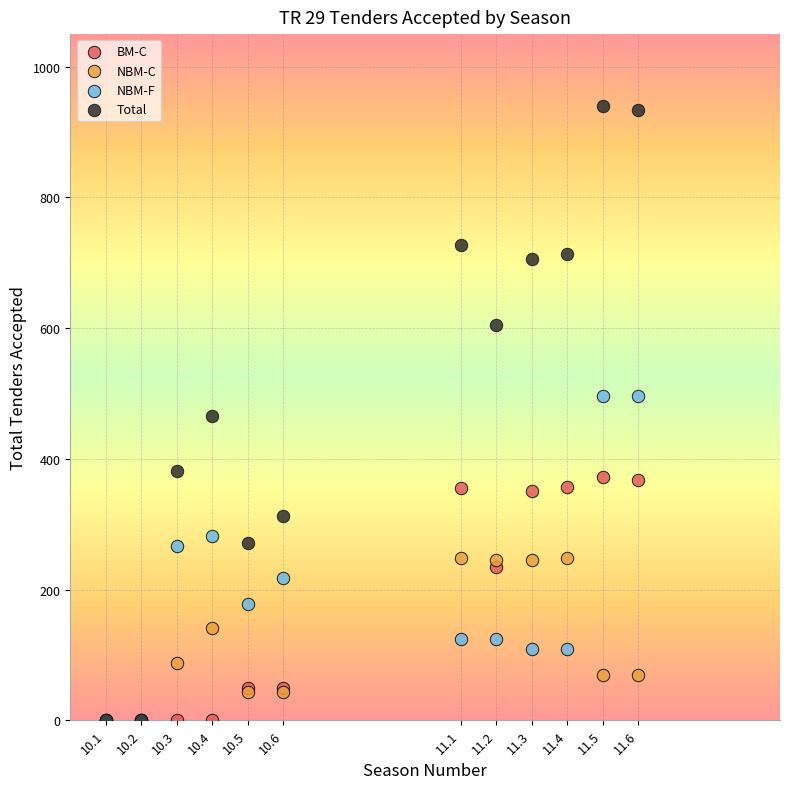

What are all the series names shown in the legend?

BM-C, NBM-C, NBM-F, Total